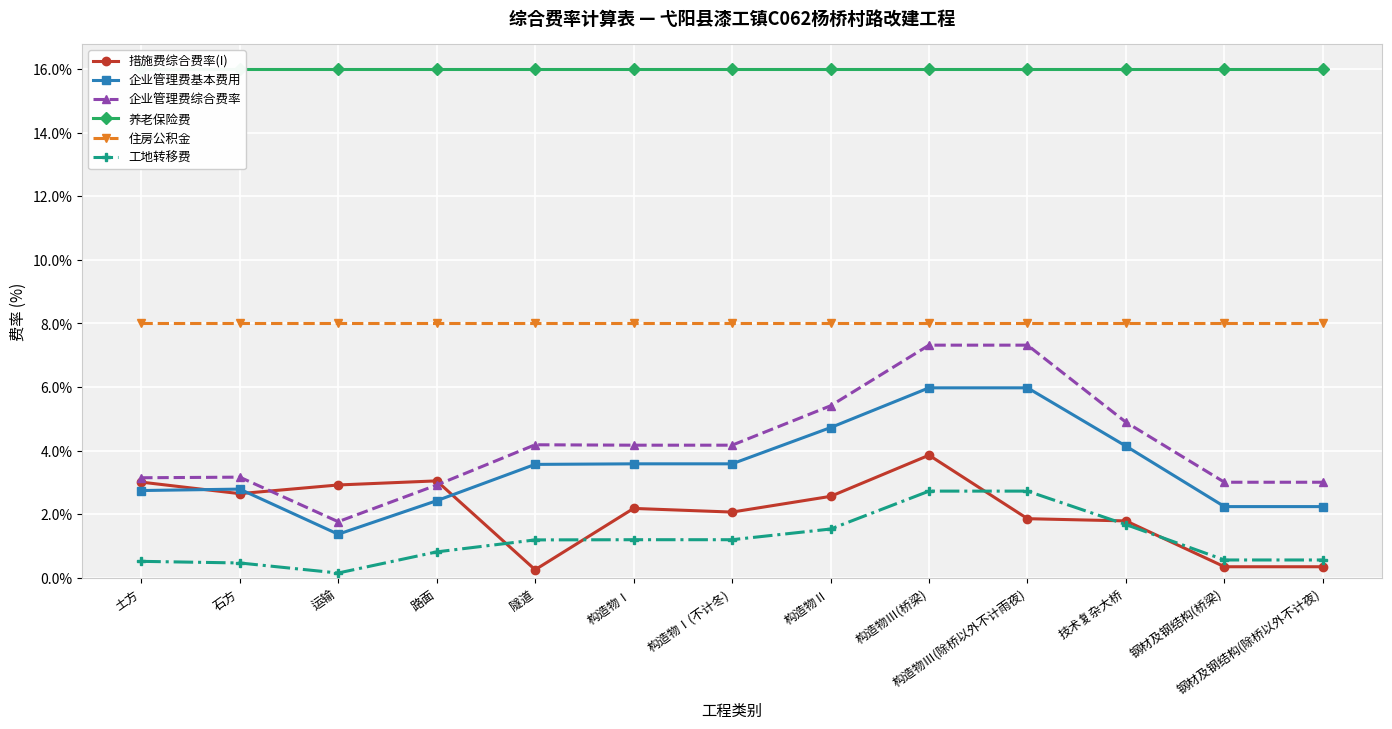

True or false: 工地转移费 has more than 0 points higher than both neighbors.

False